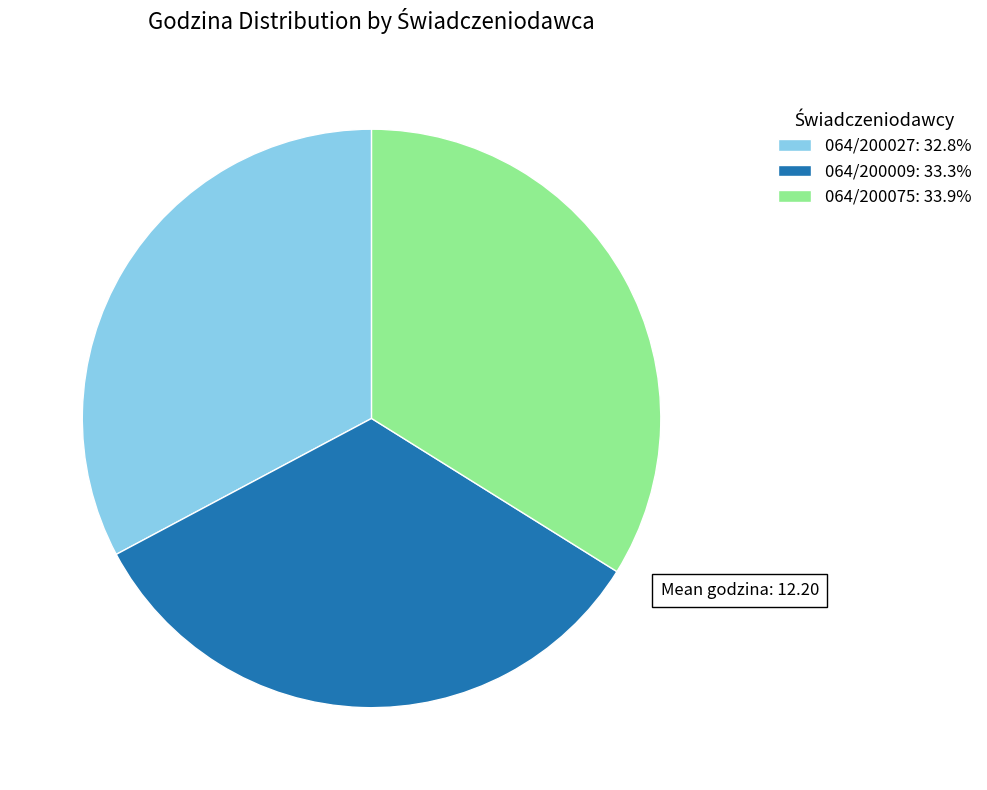

Rank the categories by value from lowest to highest.

064/200027, 064/200009, 064/200075